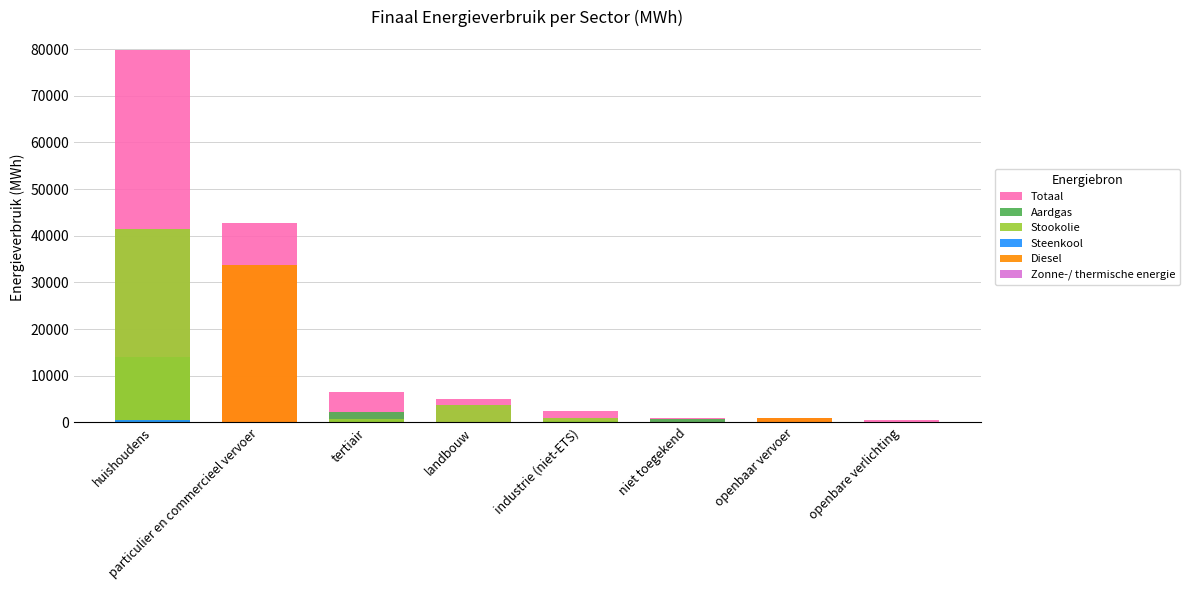

Reading right to left, transcribe all the data shown in this chart.

Totaal: openbare verlichting=504.4	openbaar vervoer=878.1	niet toegekend=1026.1	industrie (niet-ETS)=2371.8	landbouw=5106.3	tertiair=6416.9	particulier en commercieel vervoer=42649.2	huishoudens=79773.0
Aardgas: openbare verlichting=0.0	openbaar vervoer=0.0	niet toegekend=741.7	industrie (niet-ETS)=279.8	landbouw=131.7	tertiair=2196.2	particulier en commercieel vervoer=4.7	huishoudens=13926.5
Stookolie: openbare verlichting=0.0	openbaar vervoer=0.0	niet toegekend=0.0	industrie (niet-ETS)=983.8	landbouw=3720.5	tertiair=642.8	particulier en commercieel vervoer=0.0	huishoudens=41513.5
Steenkool: openbare verlichting=0.0	openbaar vervoer=0.0	niet toegekend=0.0	industrie (niet-ETS)=0.0	landbouw=162.2	tertiair=0.0	particulier en commercieel vervoer=0.0	huishoudens=459.7
Diesel: openbare verlichting=0.0	openbaar vervoer=840.7	niet toegekend=0.0	industrie (niet-ETS)=0.0	landbouw=0.0	tertiair=0.0	particulier en commercieel vervoer=33740.7	huishoudens=0.0
Zonne-/ thermische energie: openbare verlichting=0.0	openbaar vervoer=0.0	niet toegekend=0.0	industrie (niet-ETS)=0.0	landbouw=0.0	tertiair=0.0	particulier en commercieel vervoer=0.0	huishoudens=64.1